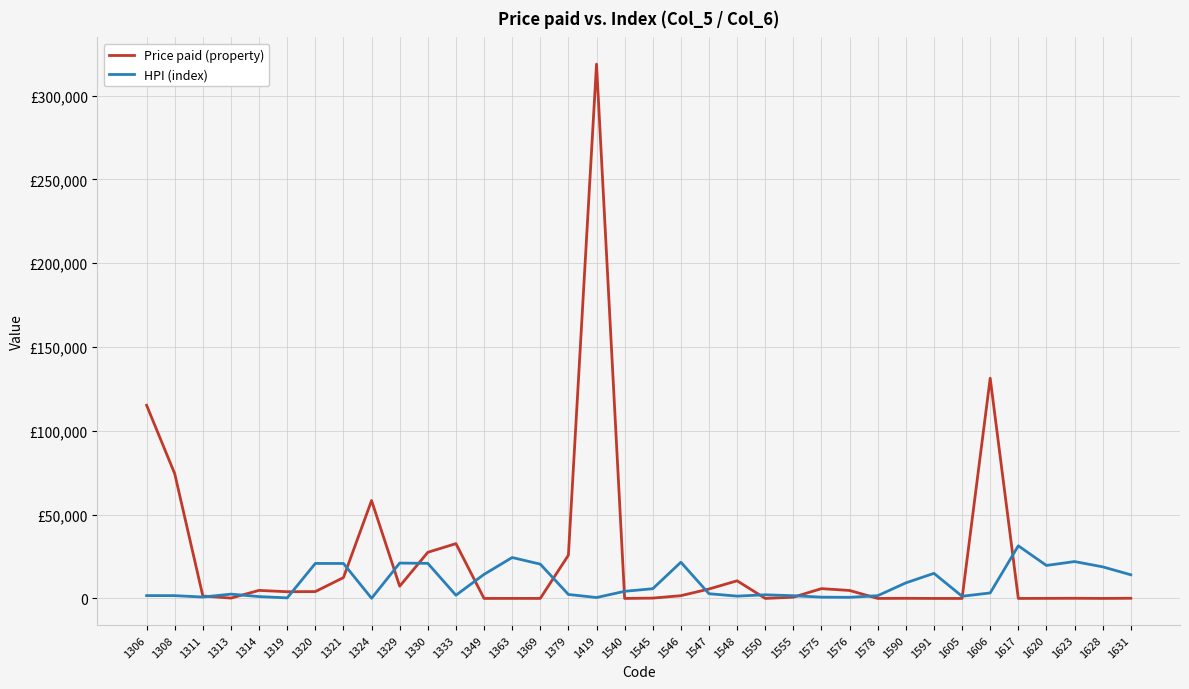

Which series has the largest total across all categories?

Price paid (property)